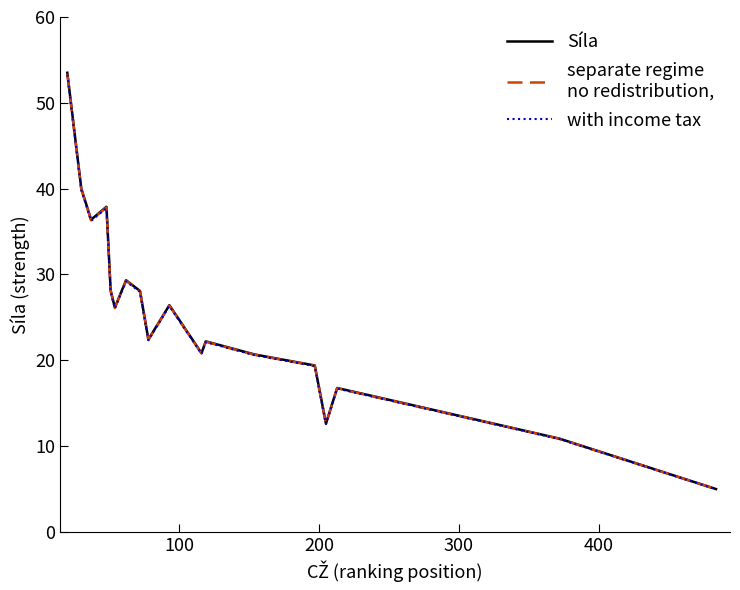

What is the minimum value shown in the chart?

4.9